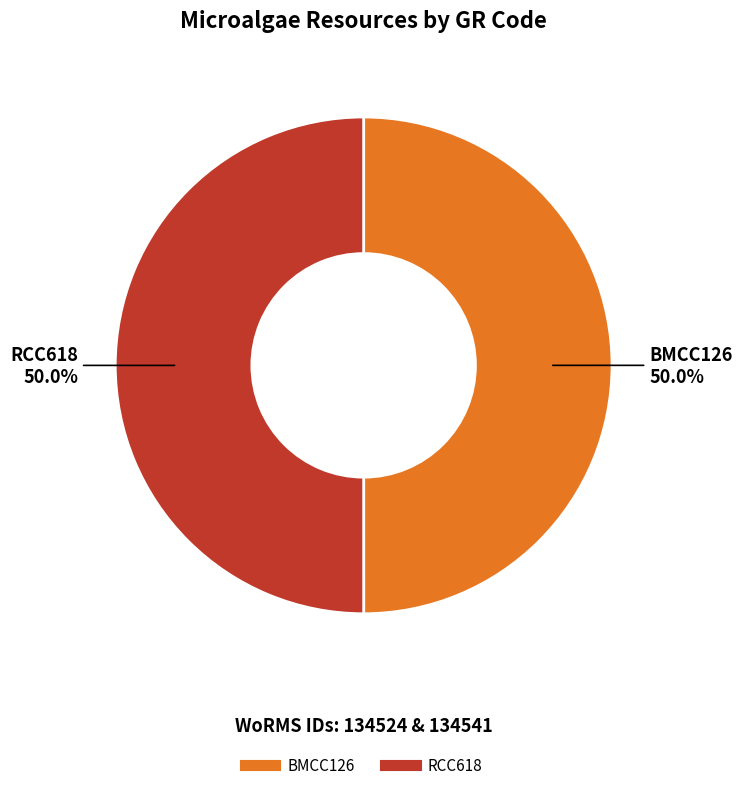

True or false: BMCC126 accounts for 45% of the total.

False